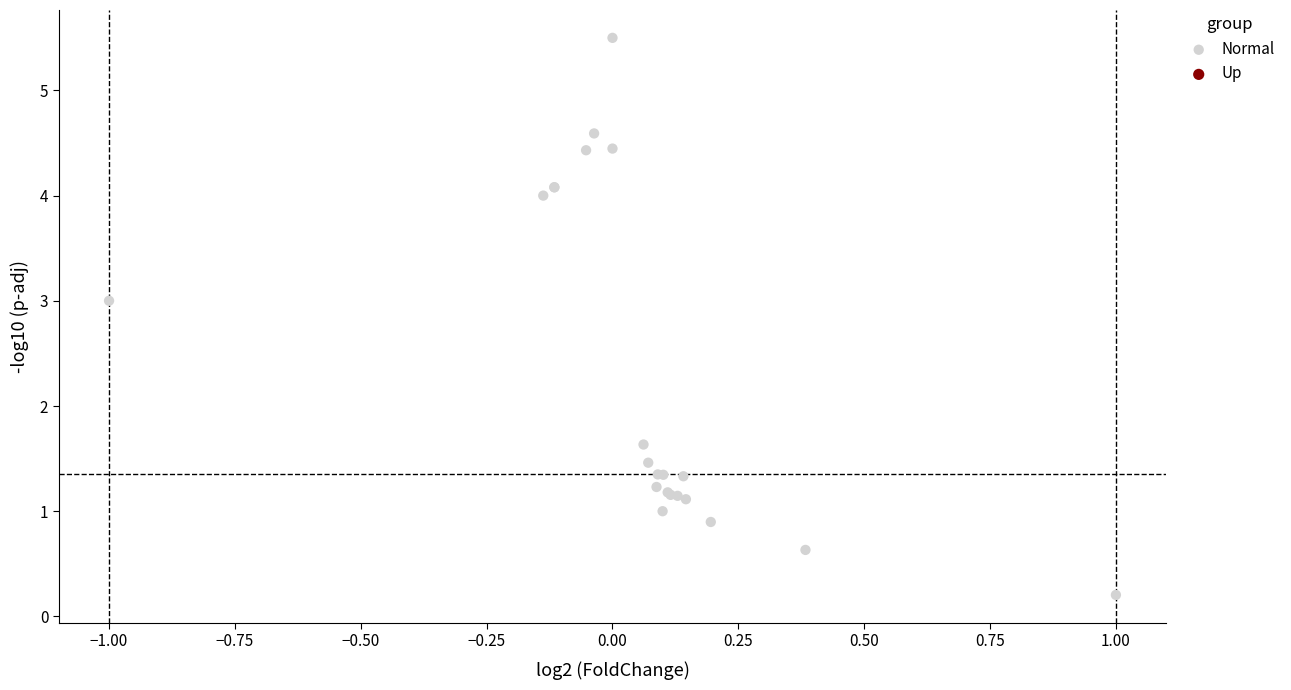

What Y value in the scatter plot is closest to 2?

1.6